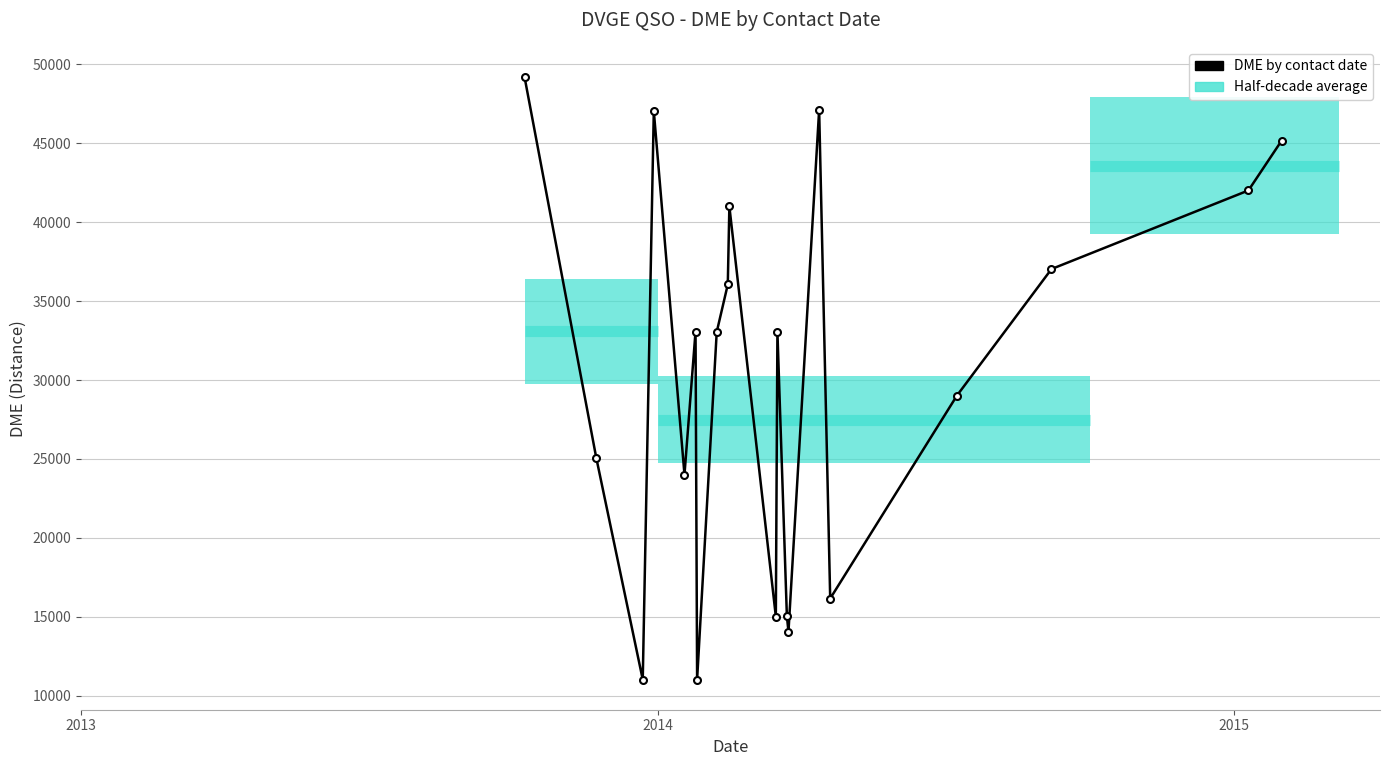

True or false: the data has more than 0 interior local peaks.

True